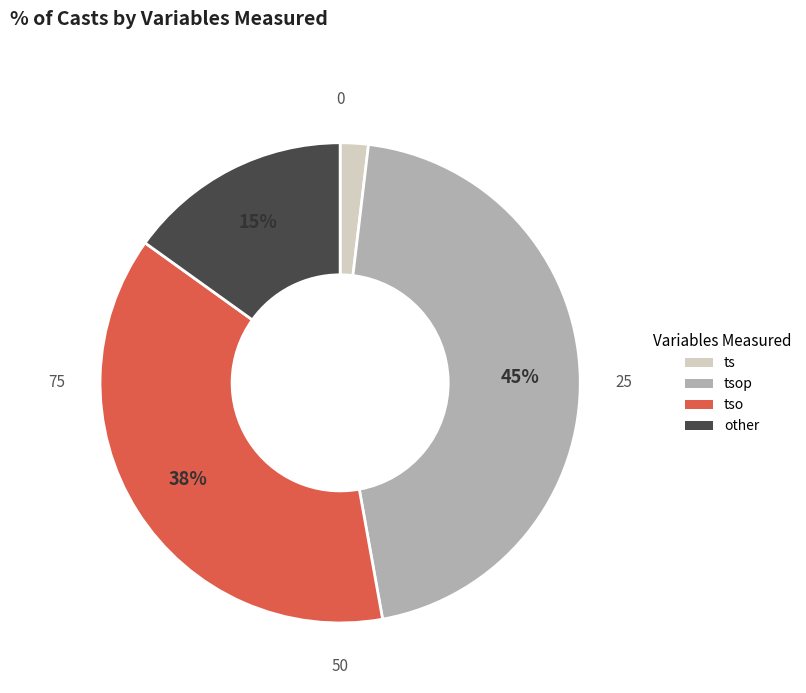

Is there a majority slice in this chart?

No